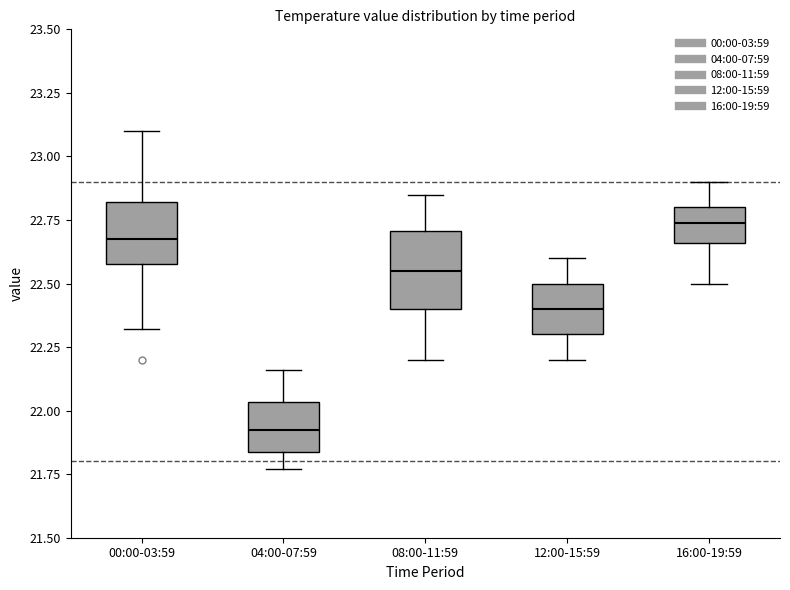

Which box is the tallest, from its lower edge to its upper edge?

08:00-11:59